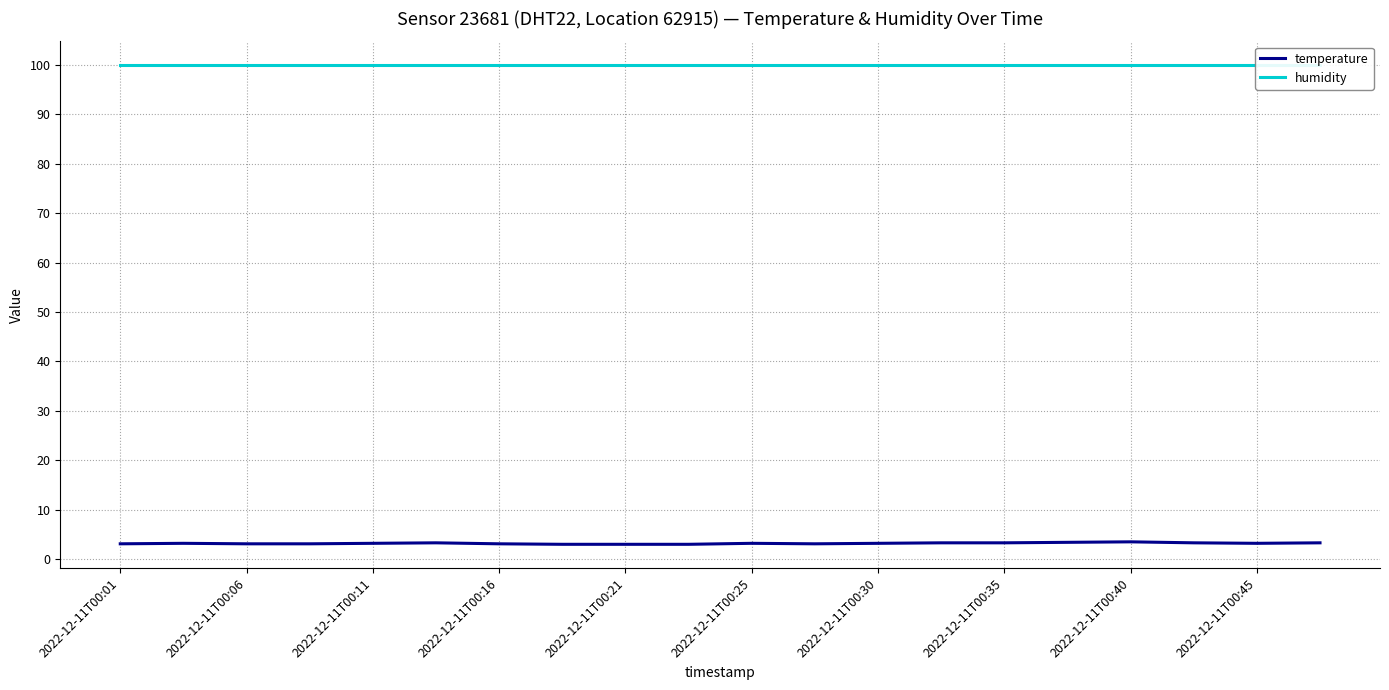

Is it true that temperature equals 3.2 at 2022-12-11T00:11?

True